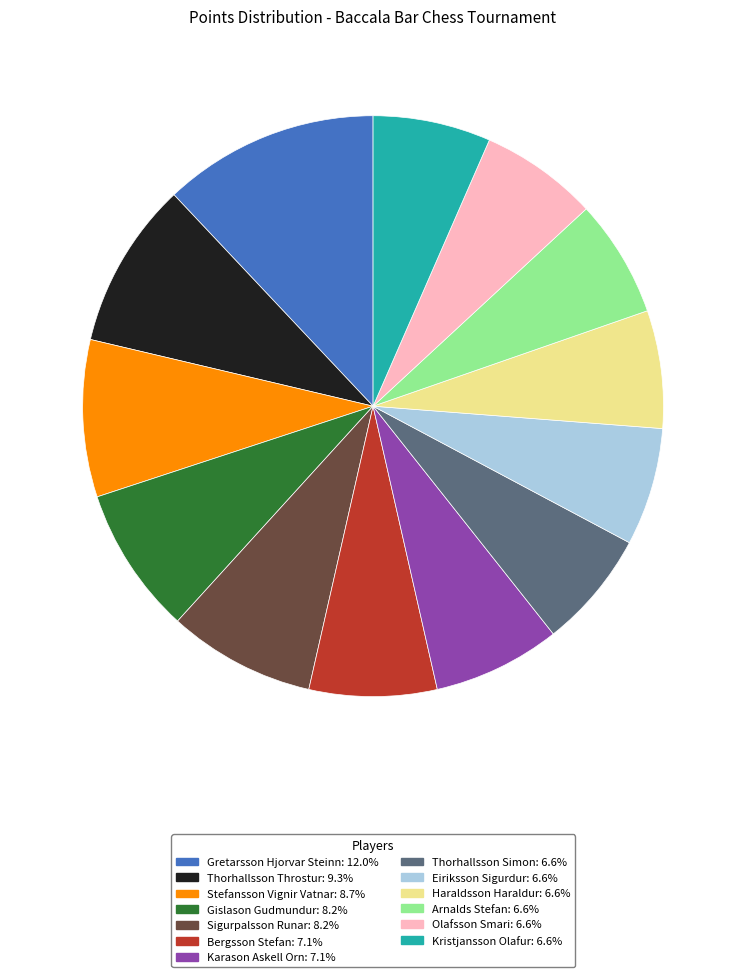

Between Gretarsson Hjorvar Steinn and Bergsson Stefan, which is larger?

Gretarsson Hjorvar Steinn